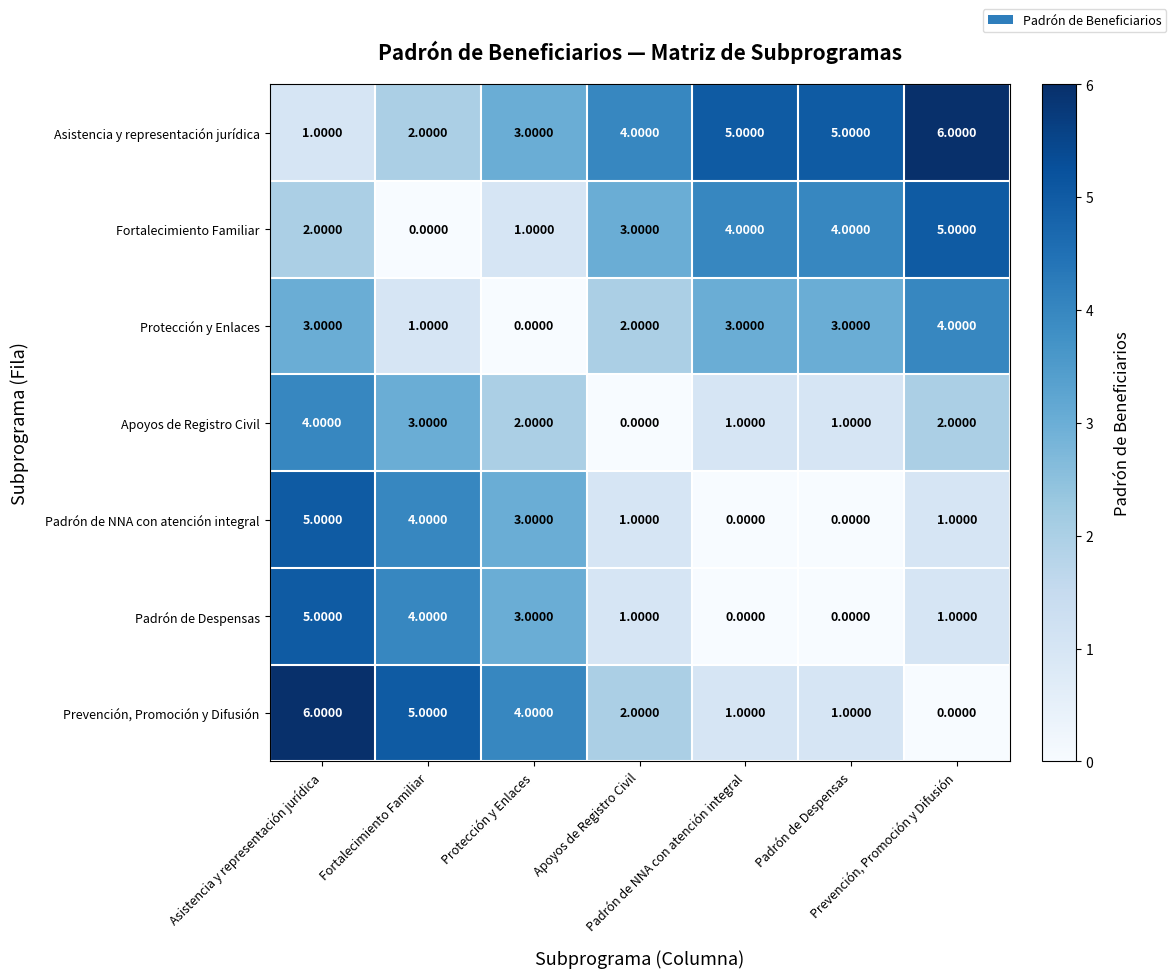

Count the number of categories in the chart.

7